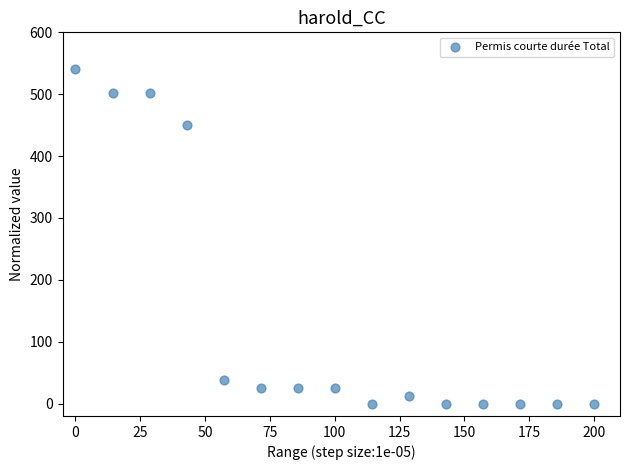

What is the range of Y values (max minus min)?

540.0